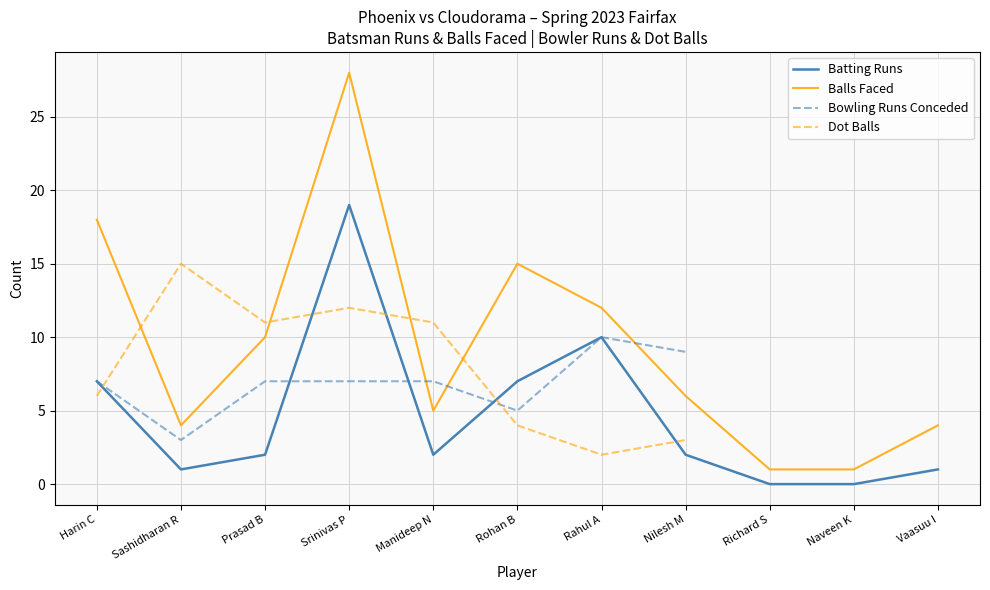

Is the value of Balls at Srinivas P greater than the value of Runs at Sashidharan R?

Yes